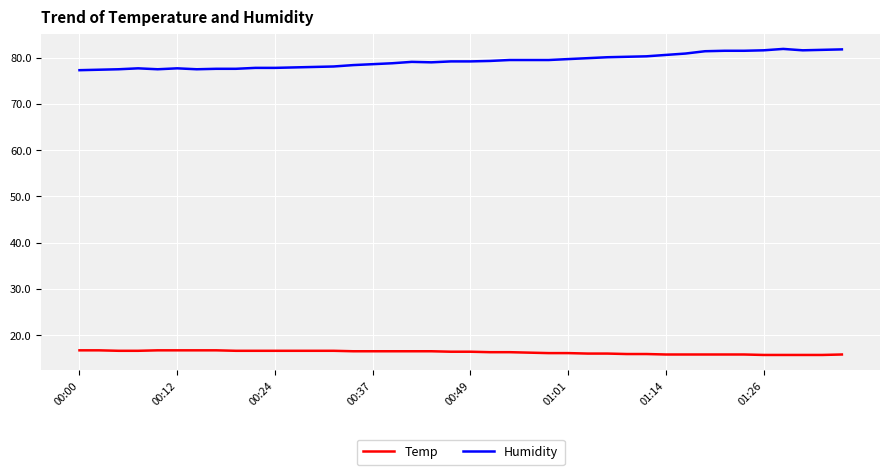

How many lines are shown in the chart?

2